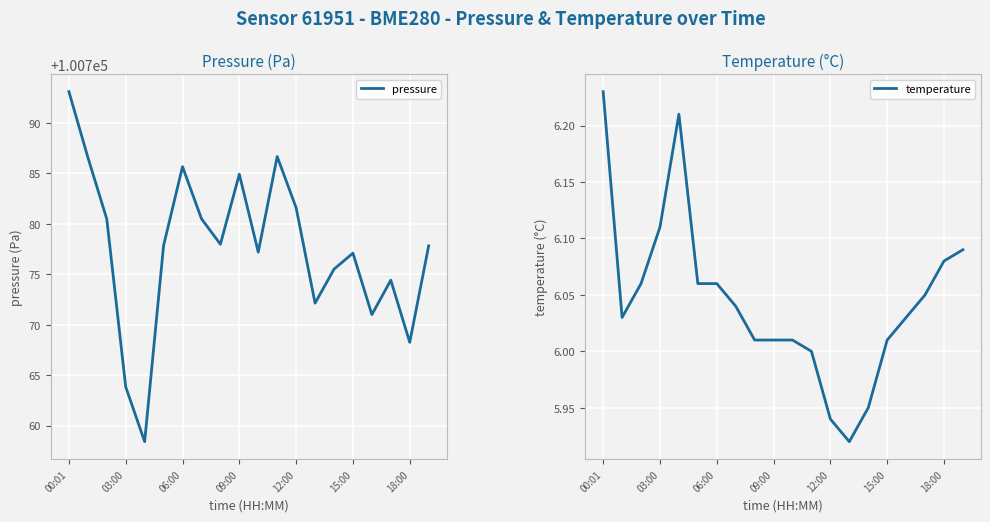

At which category does the chart reach its peak across all series?

00:01